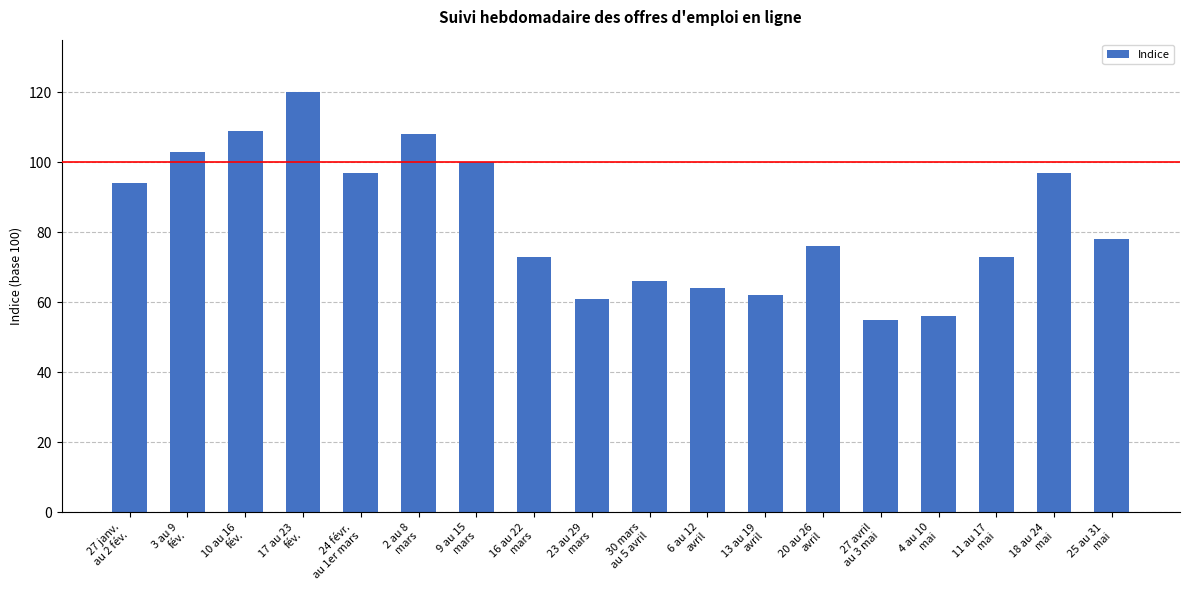

Which category has the highest value across all series?

17 au 23
fév.